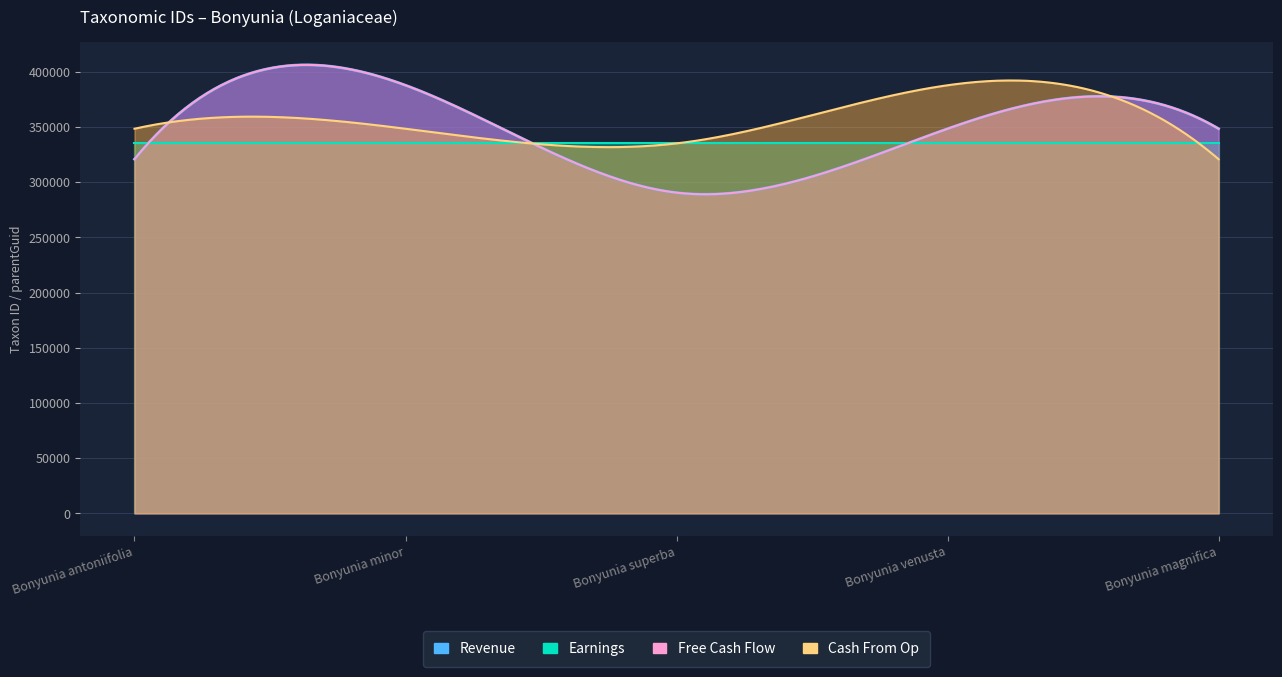

At how many categories does at least one series exceed 336391?

4